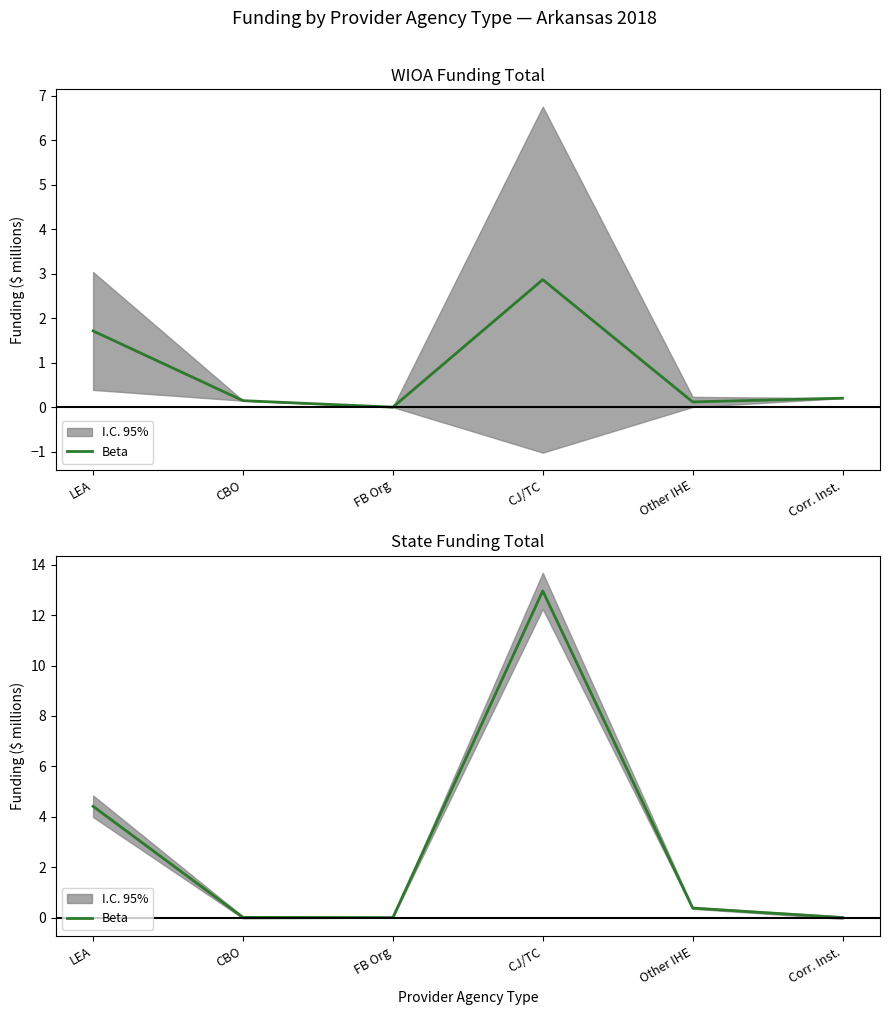

Does the chart have visible grid lines?

No